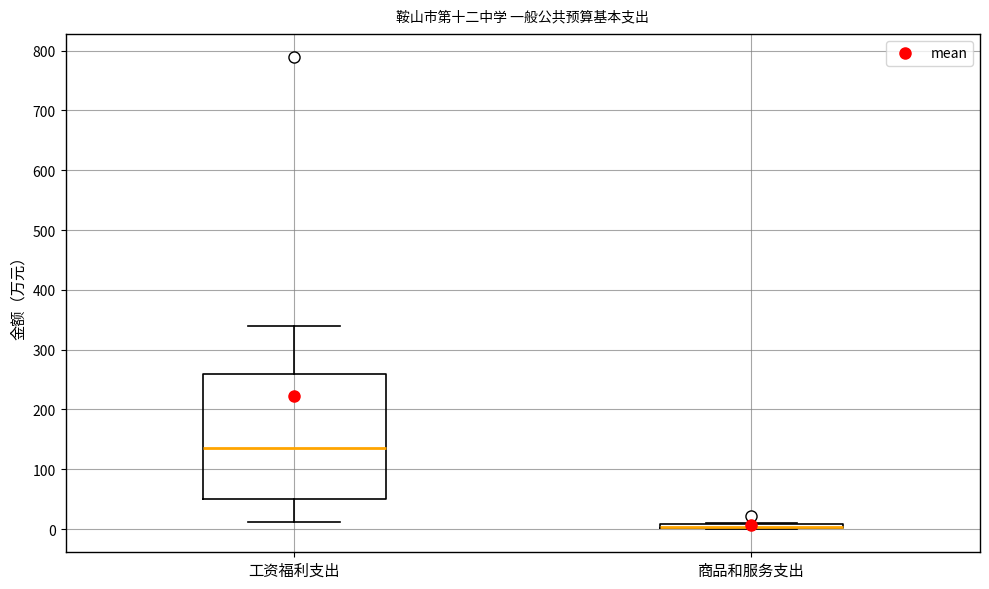

Where is the upper edge of the box for 商品和服务支出 on the y-axis? The values are not printed on the chart, so give them approximately, as read against the axis.

10